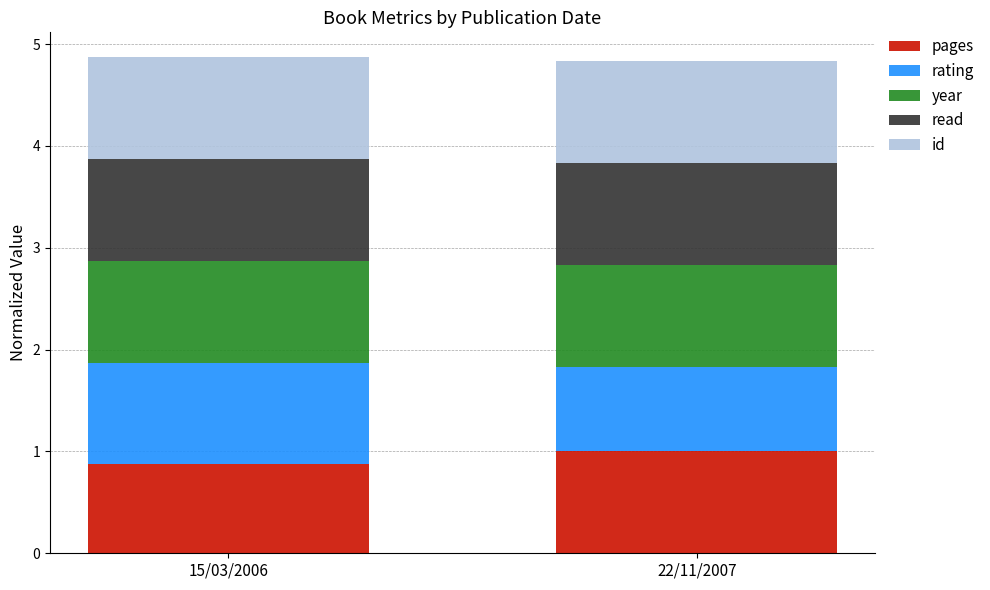

True or false: pages has a value of 0.9 at 15/03/2006.

True